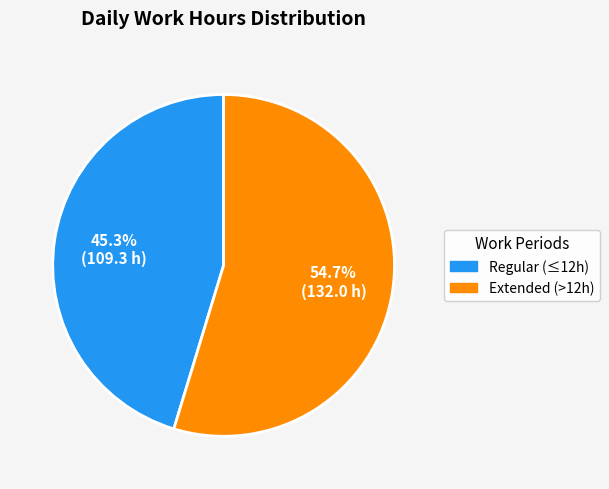

Does any single category account for the majority?

Yes